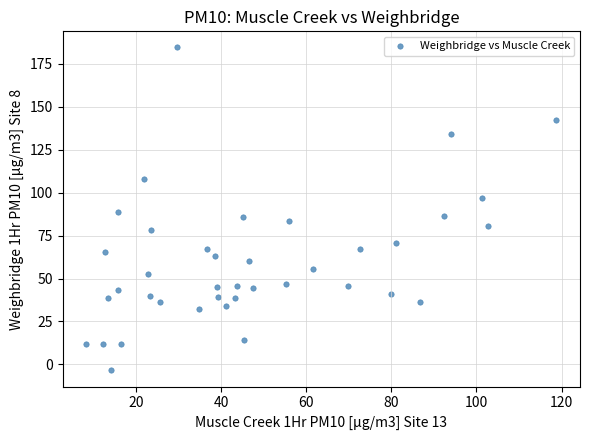

What is the range of Y values (max minus min)?

188.1